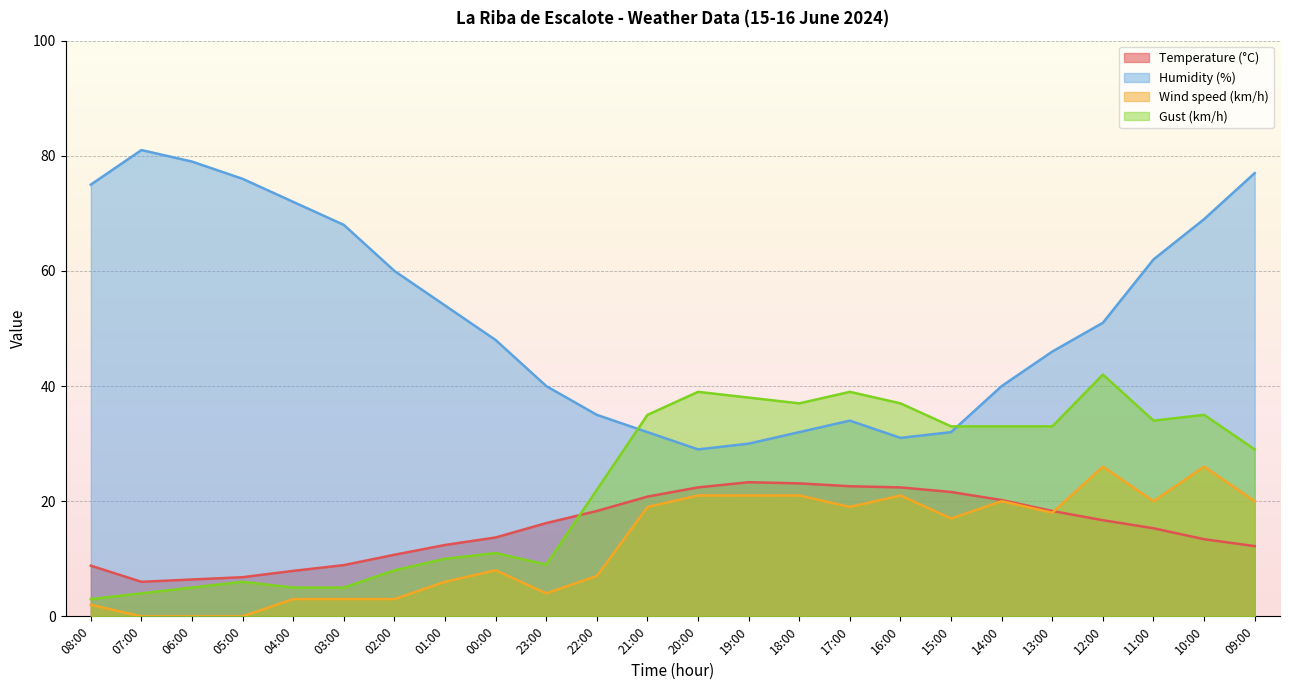

How many series are shown in this chart?

4